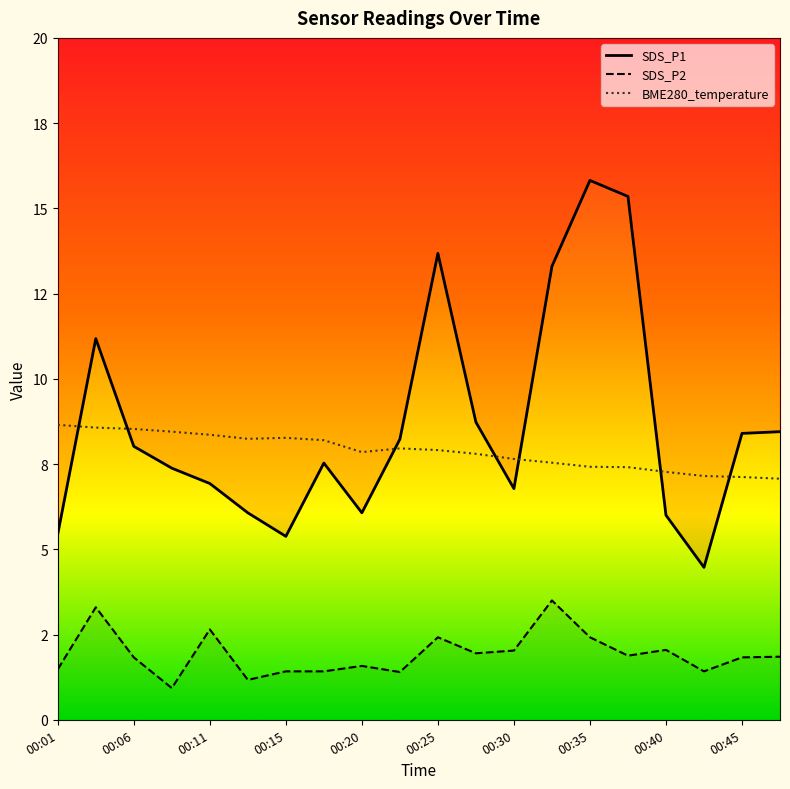

Is it true that SDS_P1 equals 6.9 at 00:11?

True